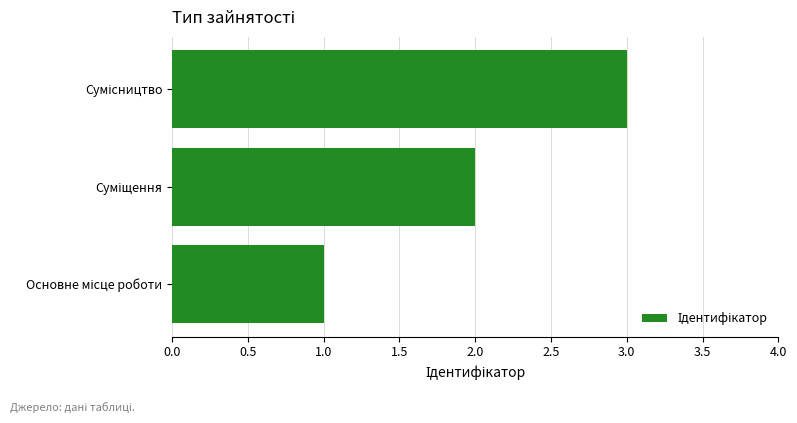

What is the sum of all values?

6